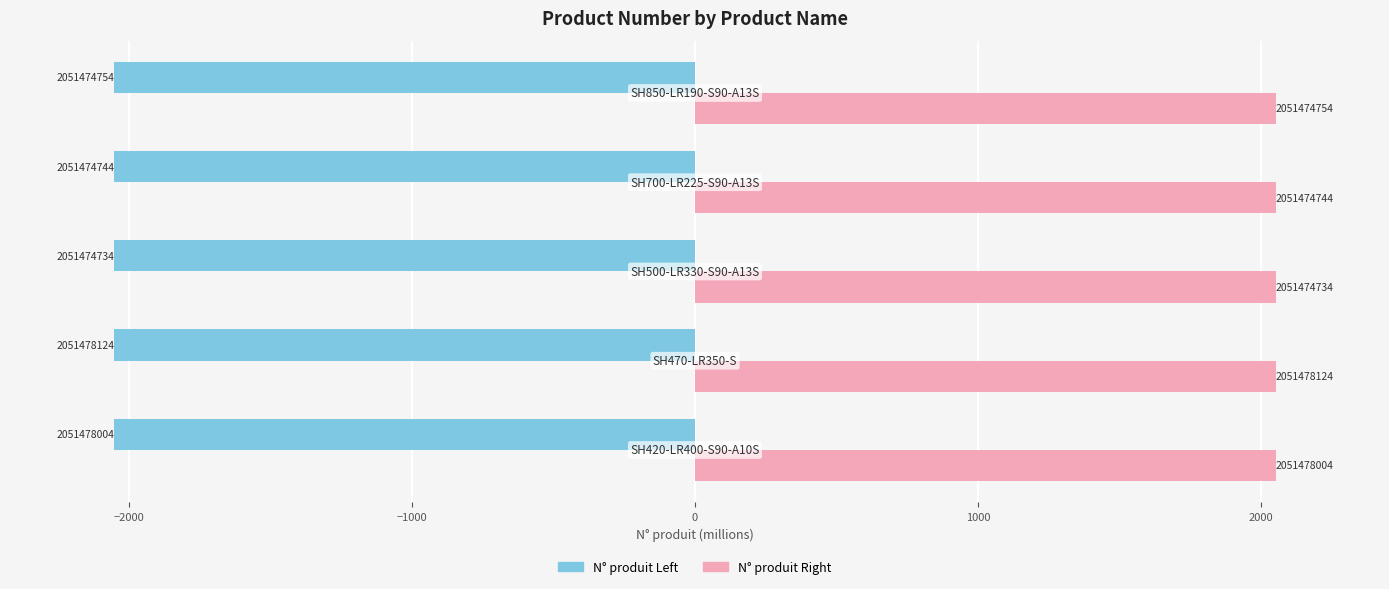

Is it true that N° produit (Right) equals 2761.1 at 1000?

False